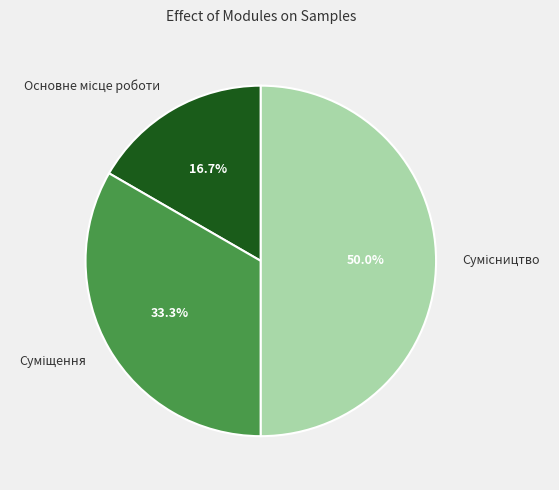

Combined, do Суміщення and Основне місце роботи account for over 50%?

No